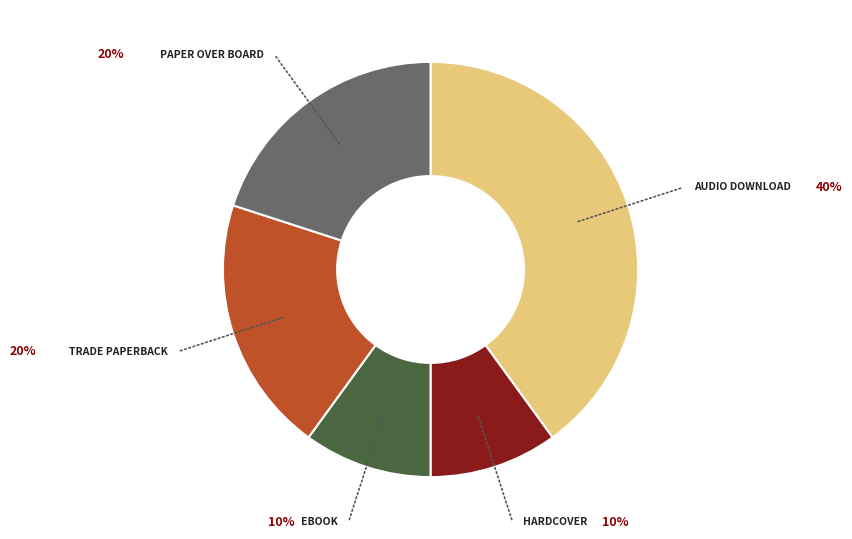

Is there any slice that represents more than half of the pie?

No